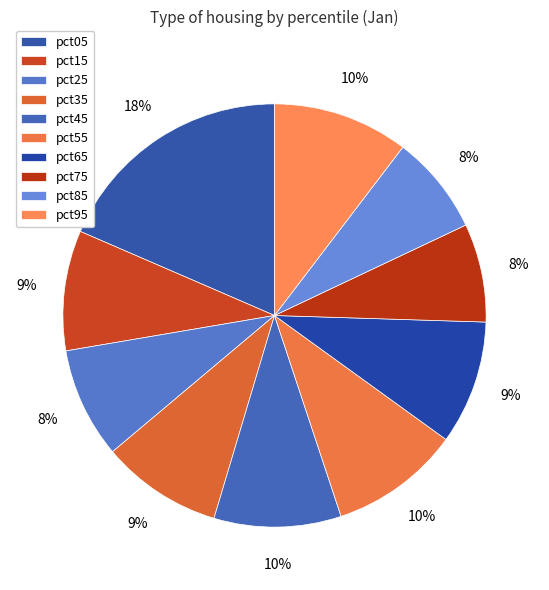

True or false: pct45 accounts for 1% of the total.

False